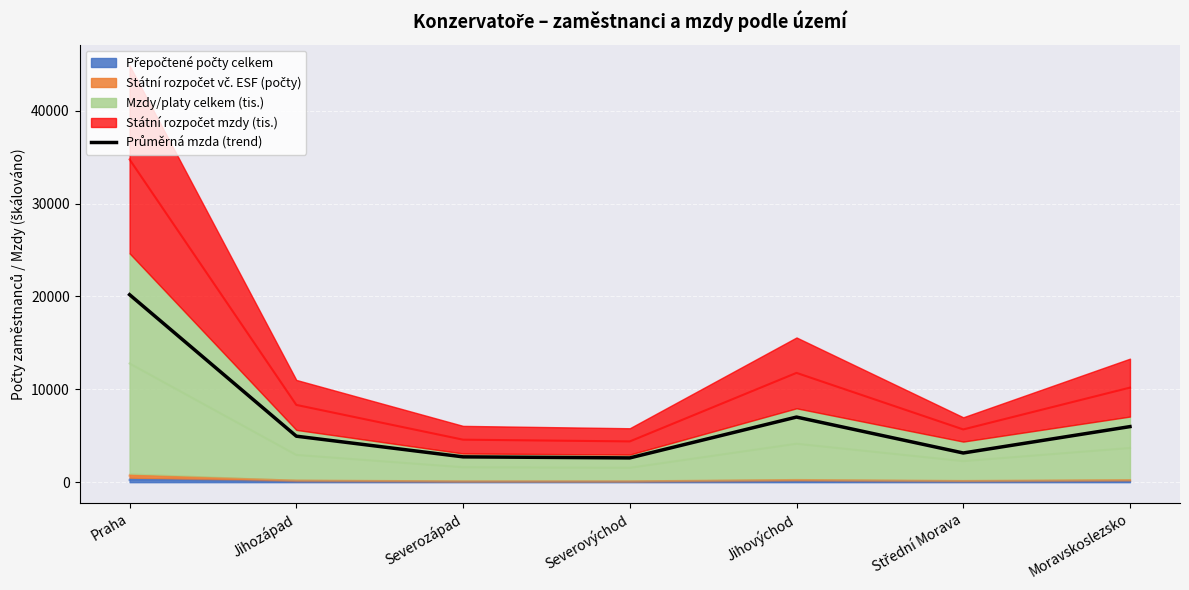

What is the sum of all values?

46639.0